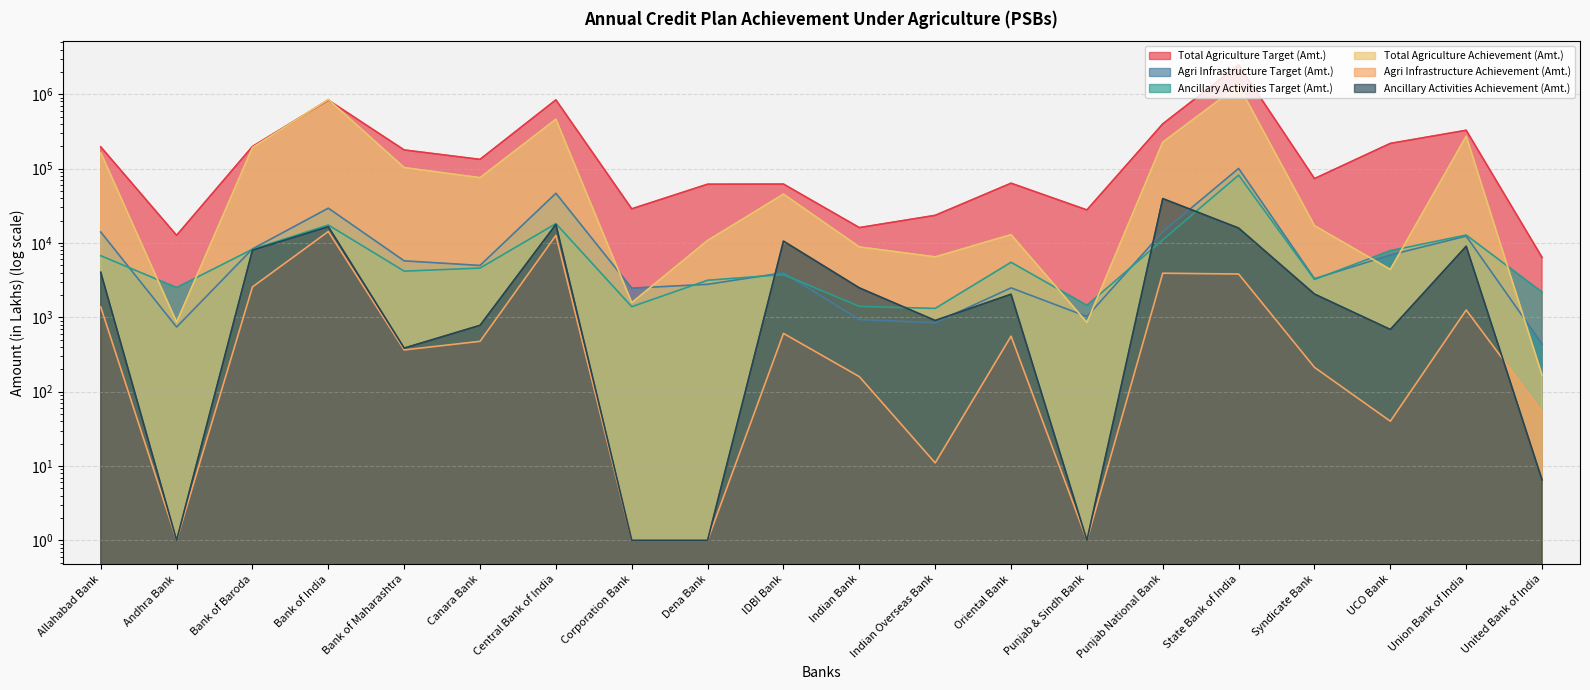

Count the number of categories in the chart.

20